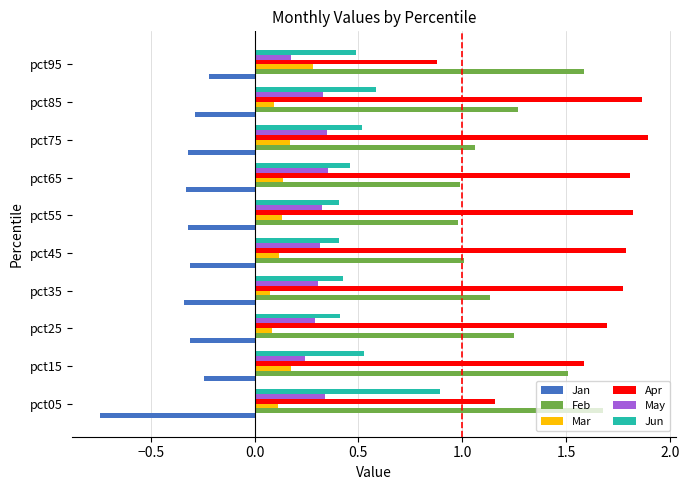

True or false: Jun has a value of 1.2 at pct05.

False